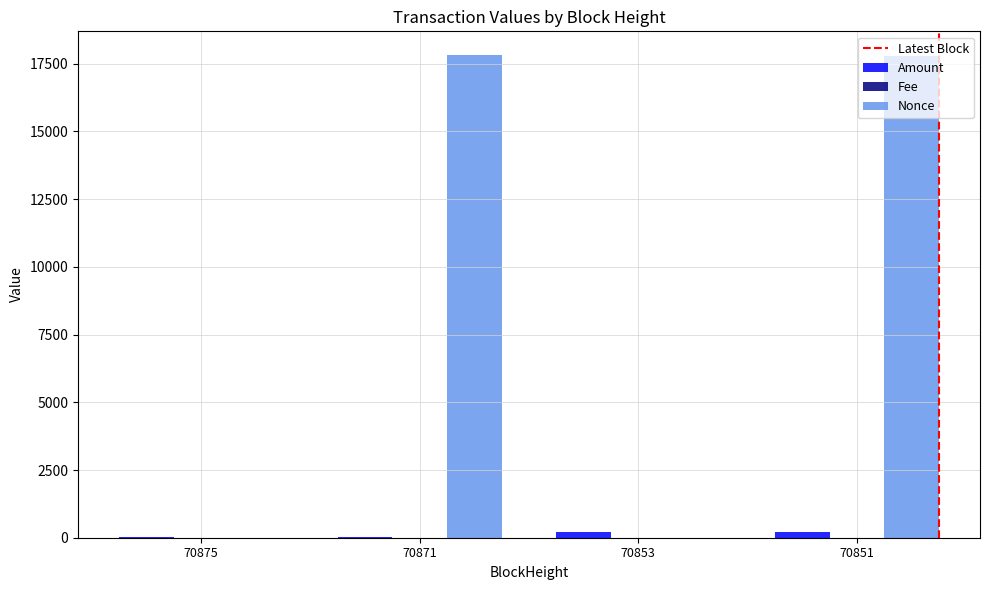

How many series are shown in this chart?

3